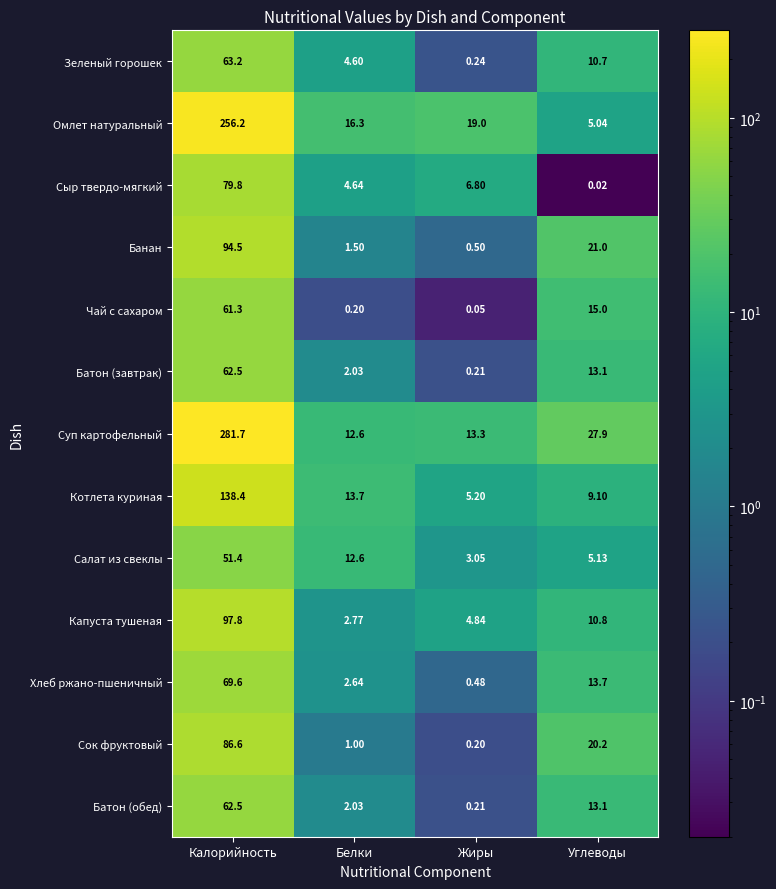

What is the total value across all series at Жиры?

54.1